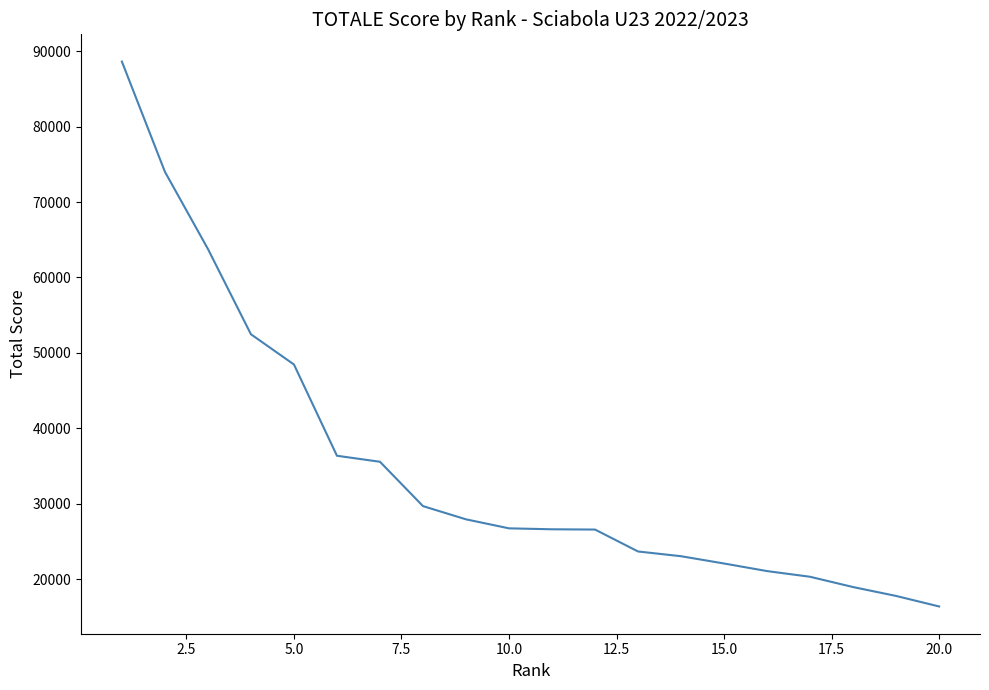

Does the chart display data point markers on the line(s)?

No